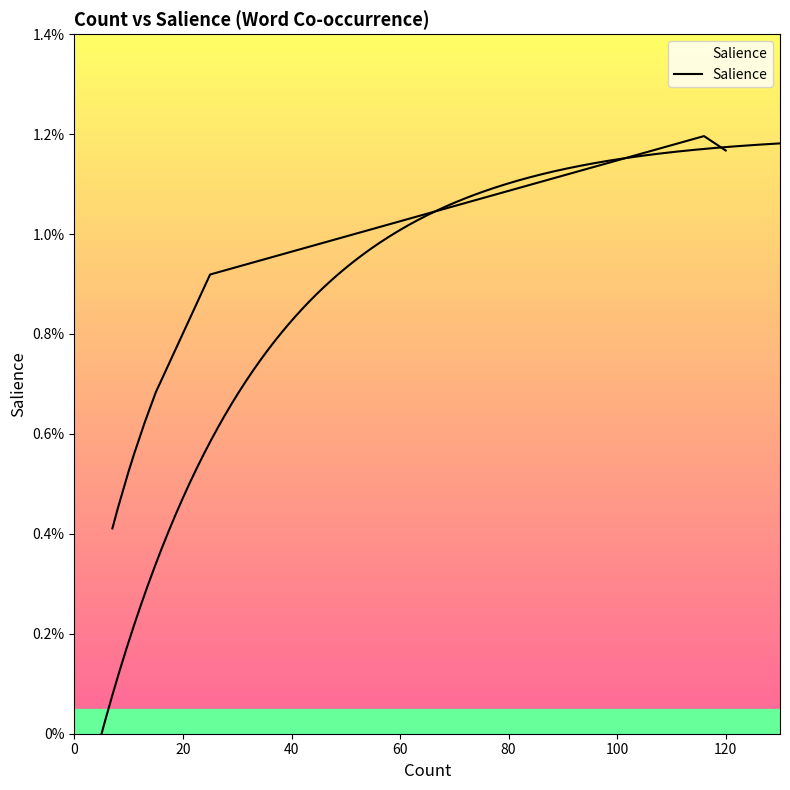

Is it true that the value at 8 is 0.0?

True